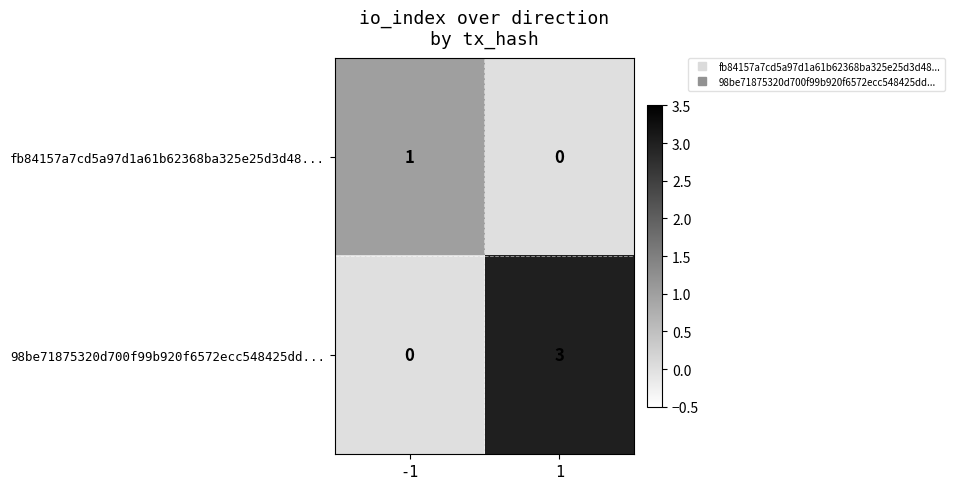

What is the sum of all 98be71875320d700f99b920f6572ecc548425dd... values?

3